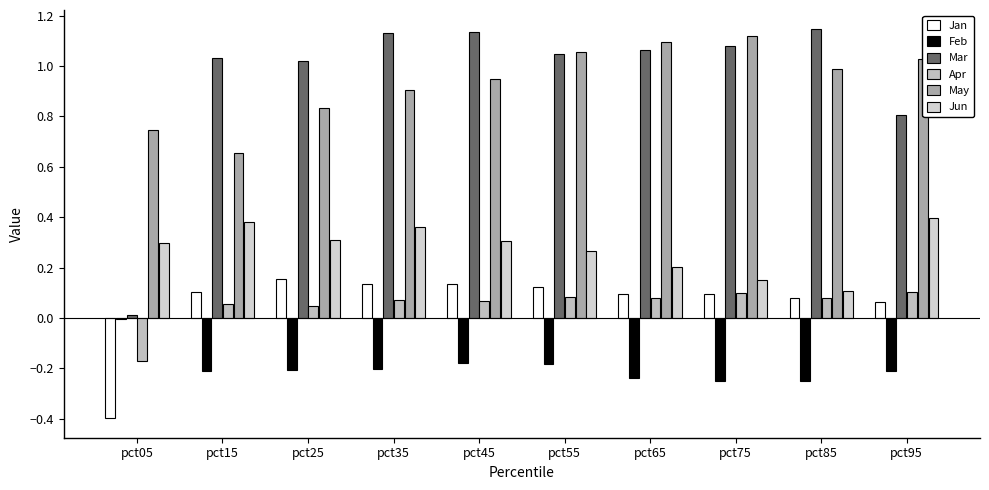

What is the minimum value shown in the chart?

-0.4